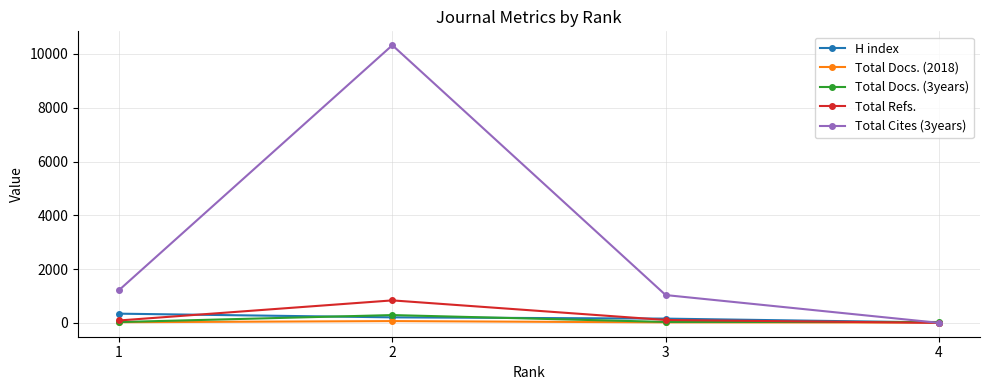

Which series has the largest total across all categories?

Total Cites (3years)